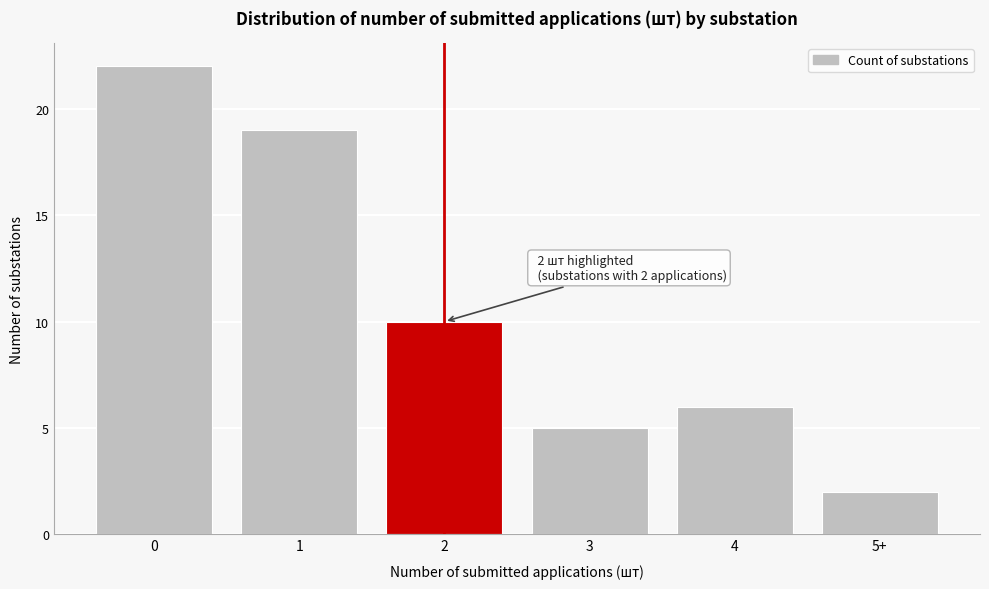

Reading right to left, extract all data points from this chart.

5+=2	4=6	3=5	2=10	1=19	0=22